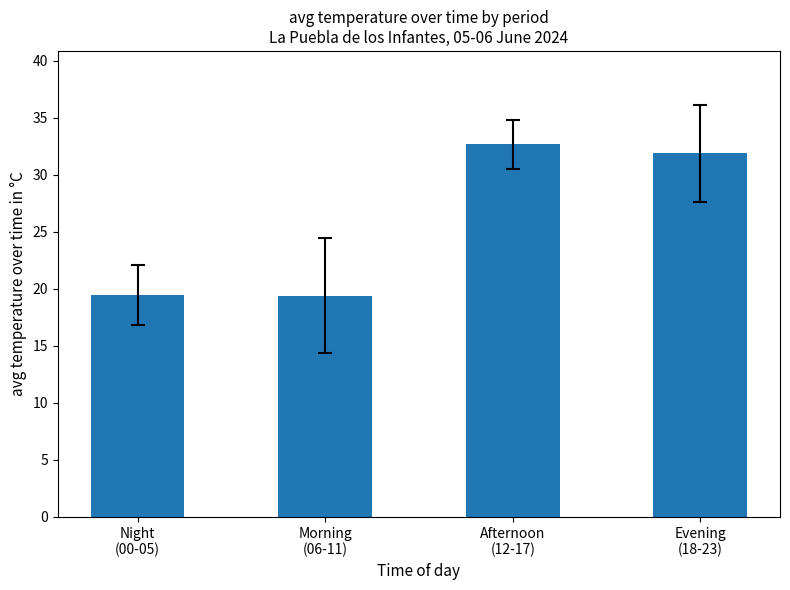

What is the average value?

25.9